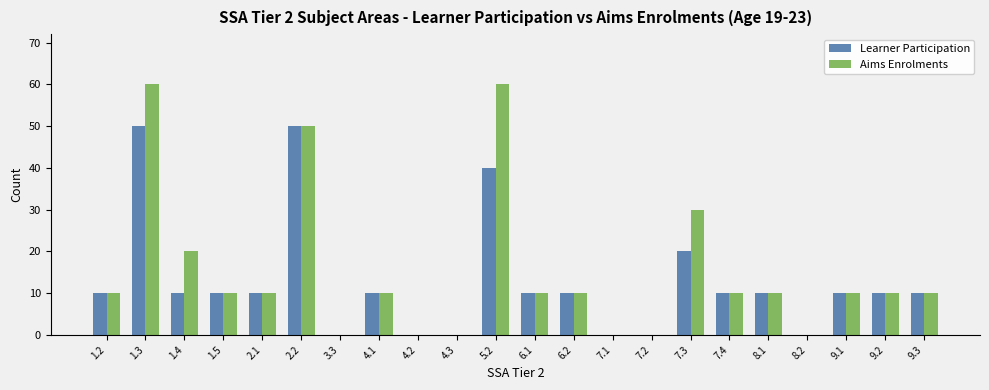

At which category is the sum across all series the highest?

1.3